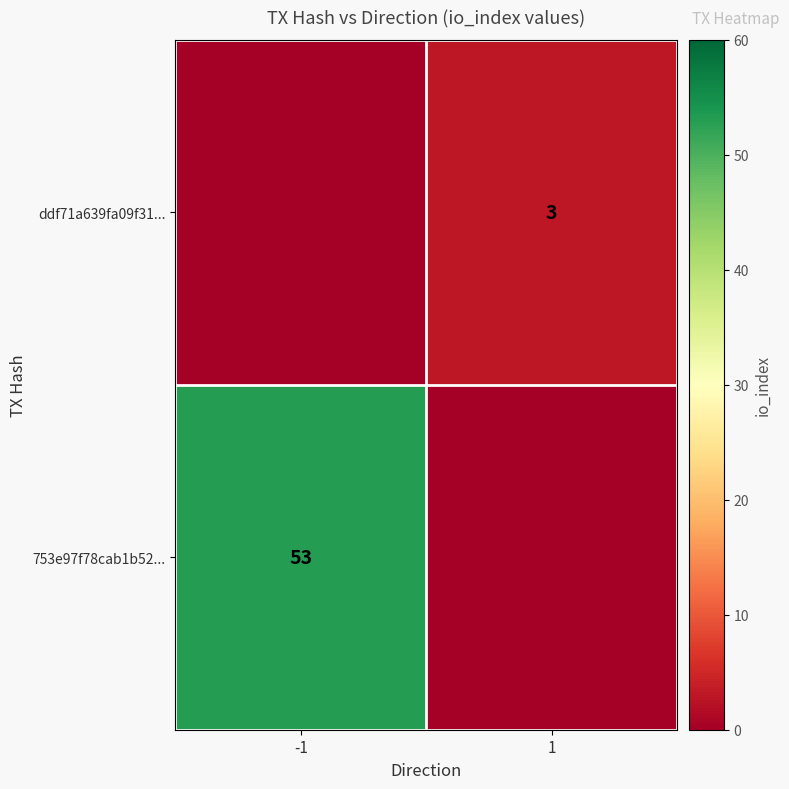

The value of ddf71a639fa09f31... at 1 is 3. True or false?

True